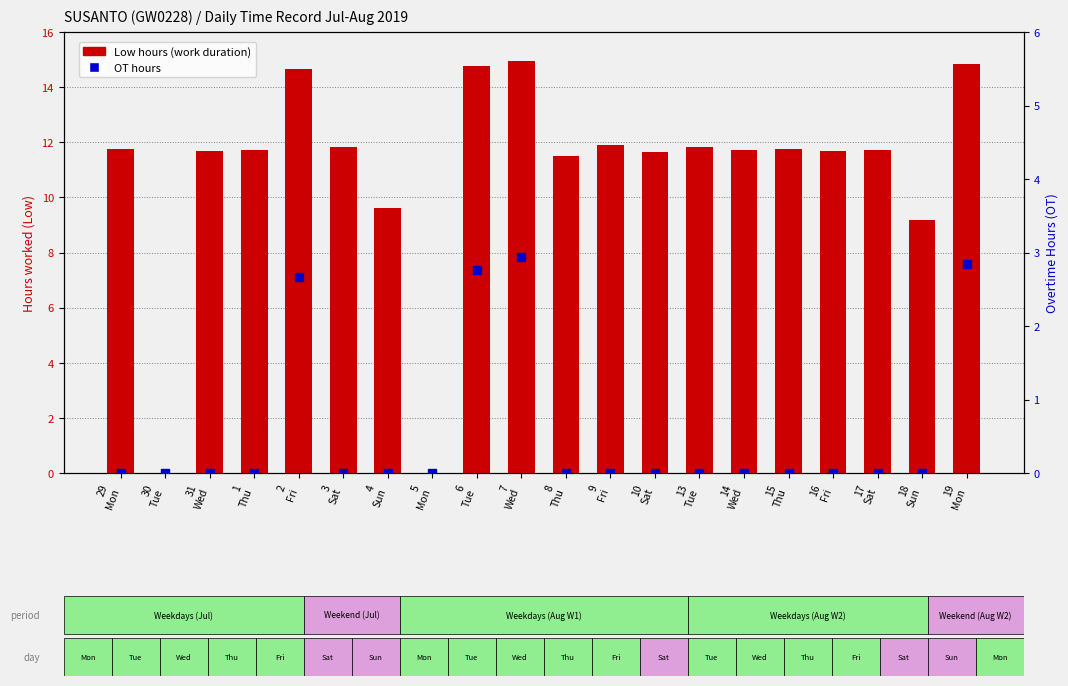

At how many categories does at least one series exceed 9?

18